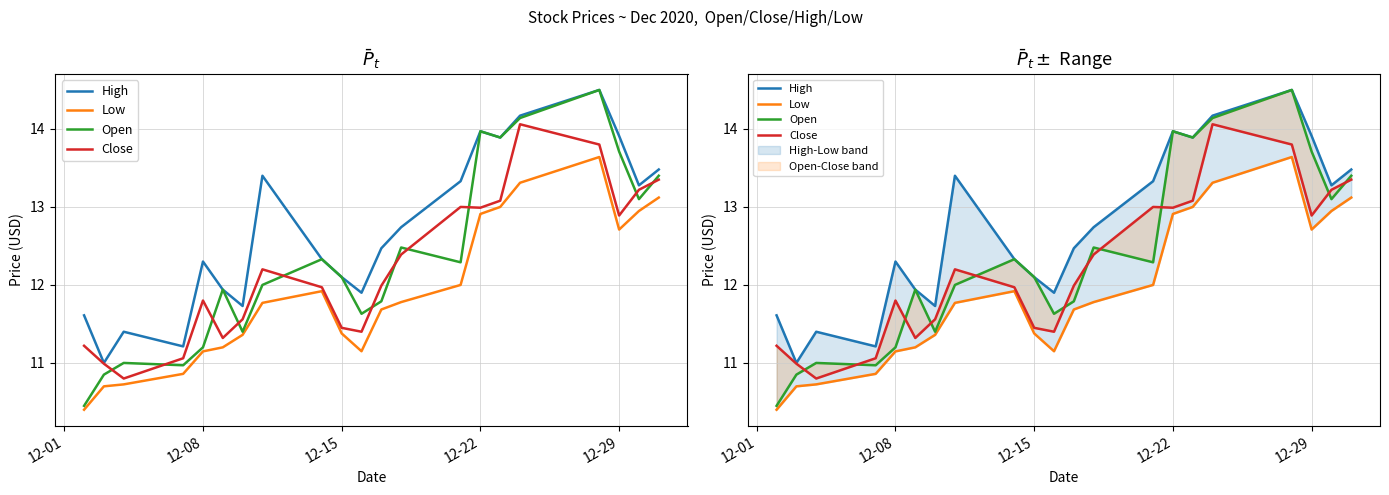

At which label does Low reach its minimum?

12-01